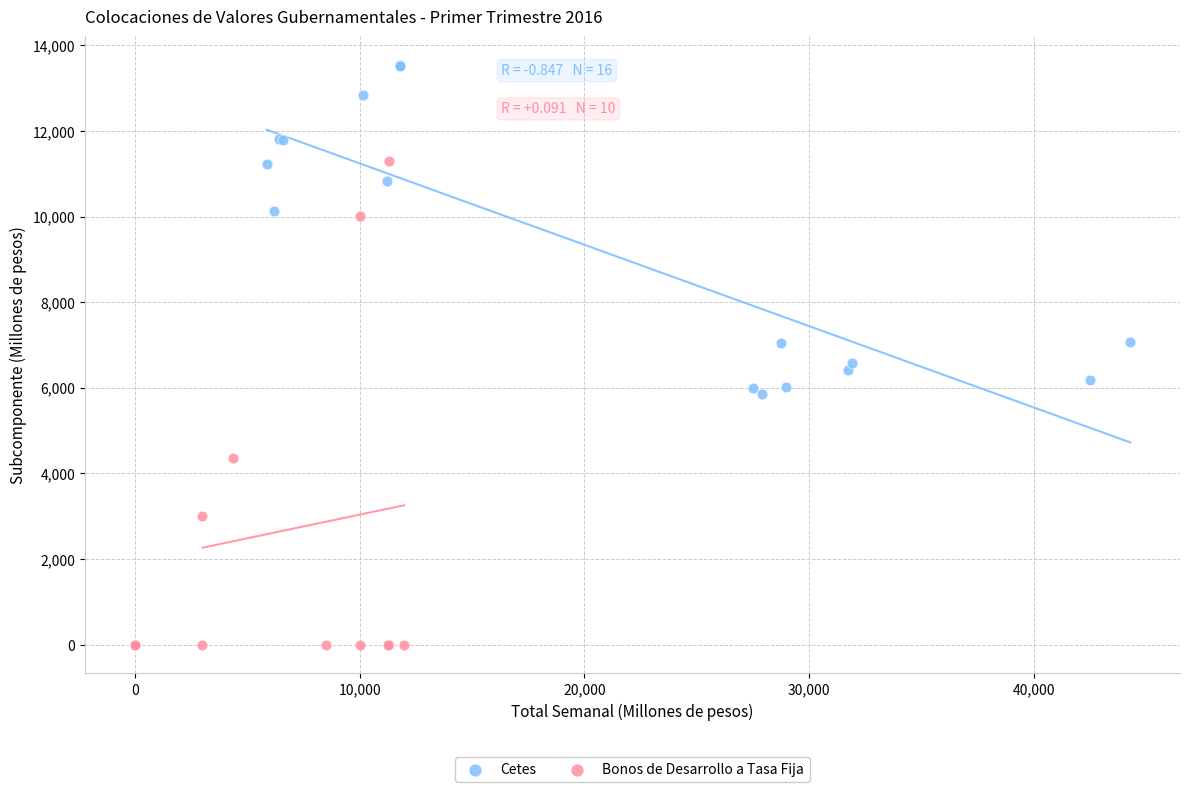

Which series reaches the minimum Y coordinate?

Bonos de Desarrollo a Tasa Fija